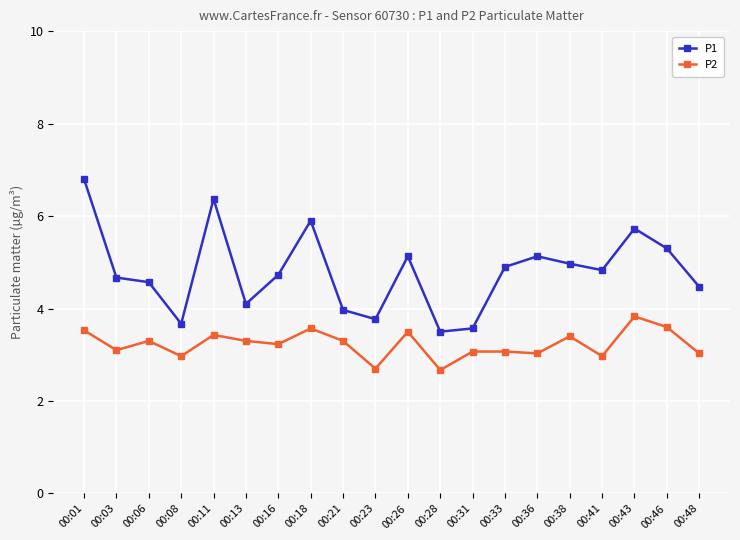

What is the value of the P2 point at the 6th from the left?

3.3